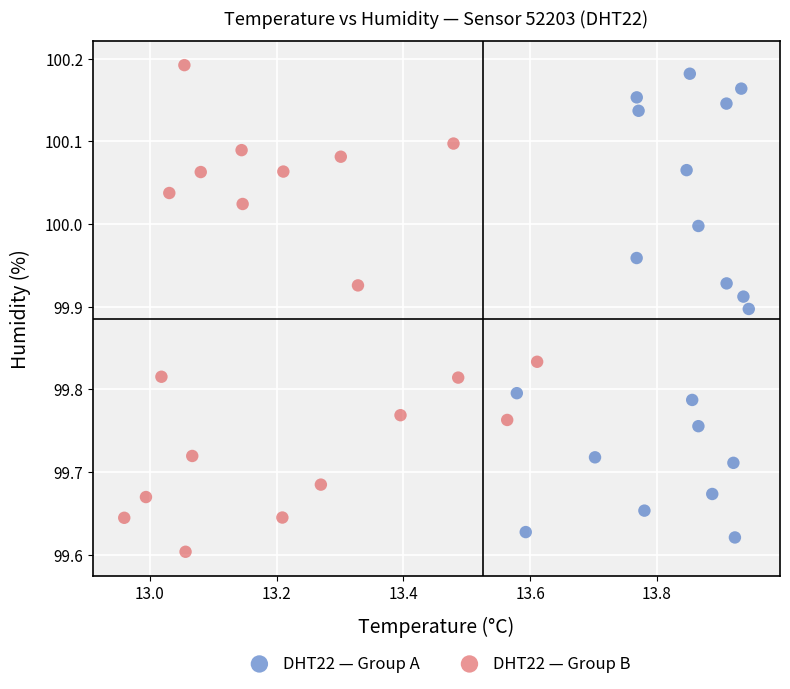

Which series contains the lowest Y value?

DHT22 — Group B